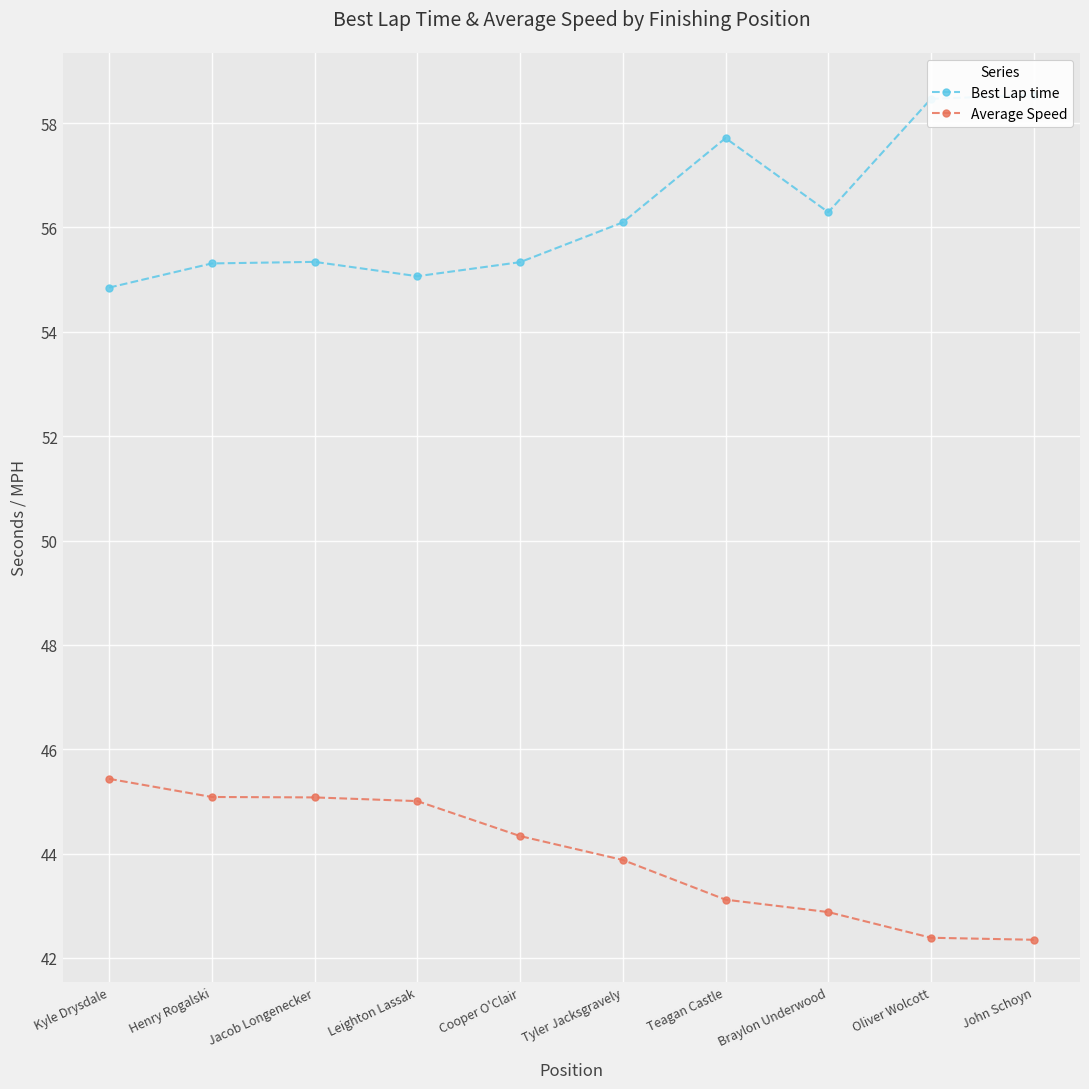

The value of Best Lap time at John Schoyn is 58.5. True or false?

True